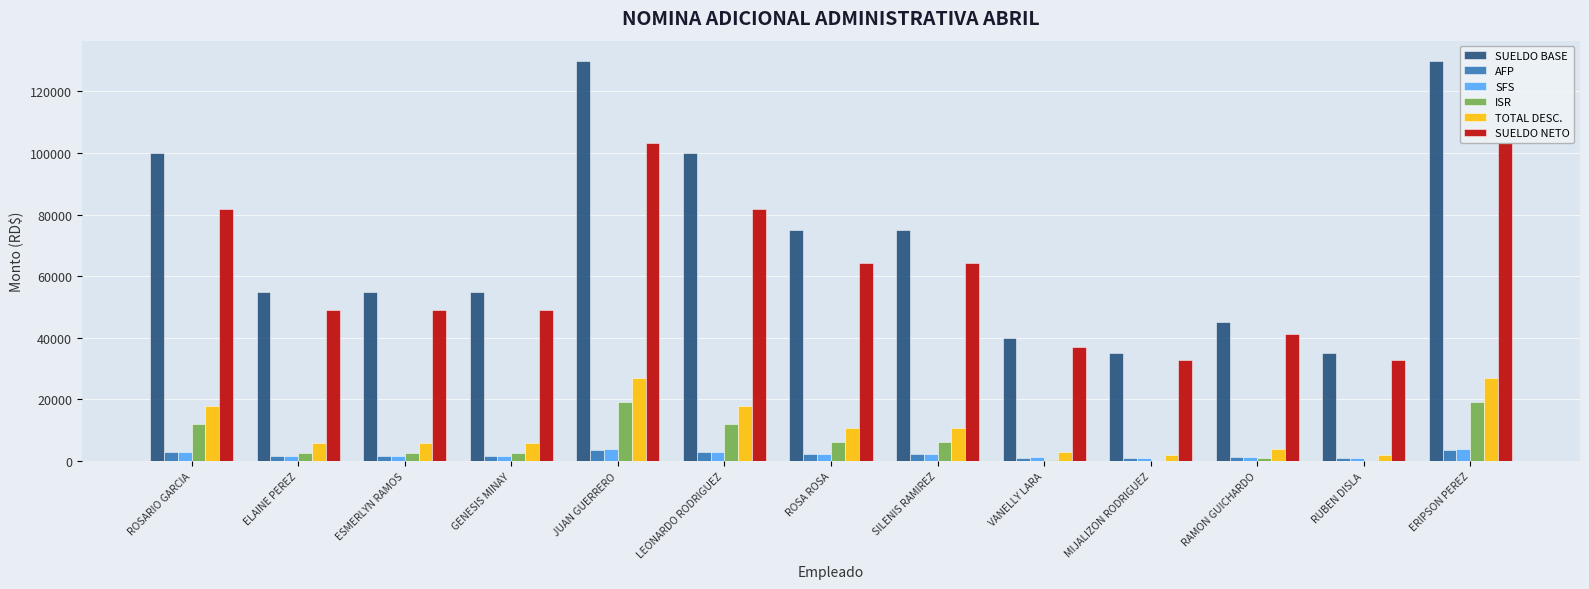

What is the maximum value for SUELDO BASE?

130000.0